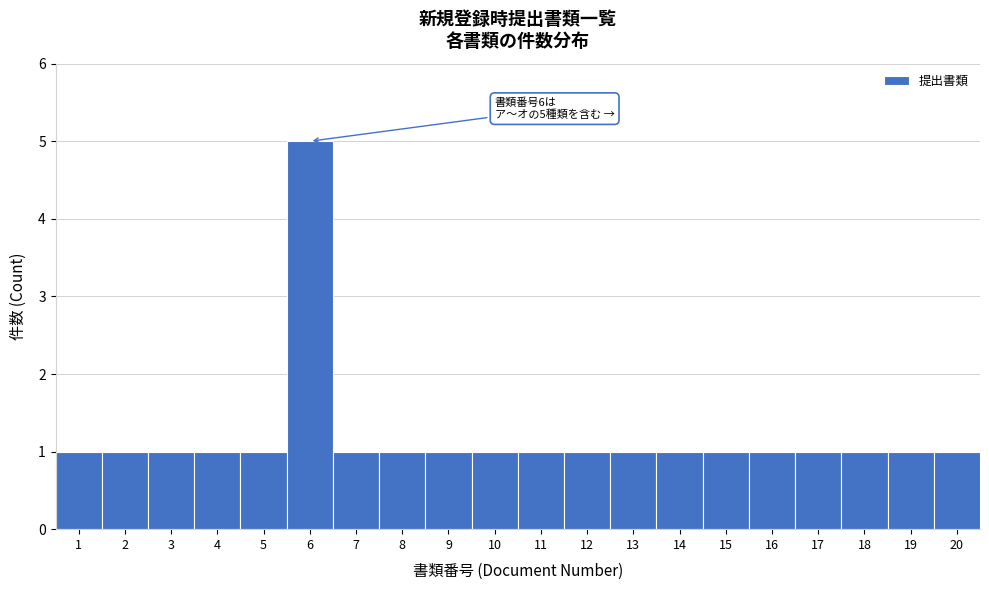

Which range on the x-axis has the tallest bar?

5.5 to 6.5